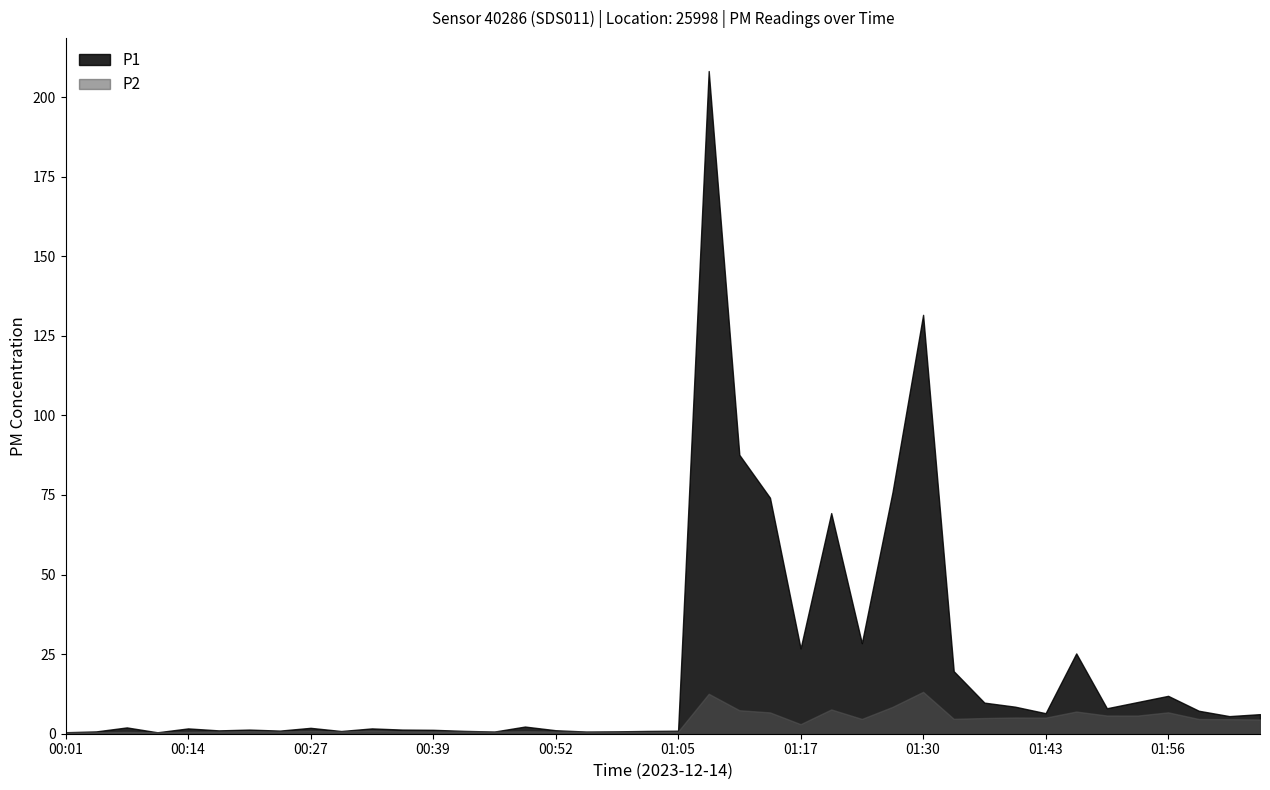

Which series has the widest spread of values?

P1